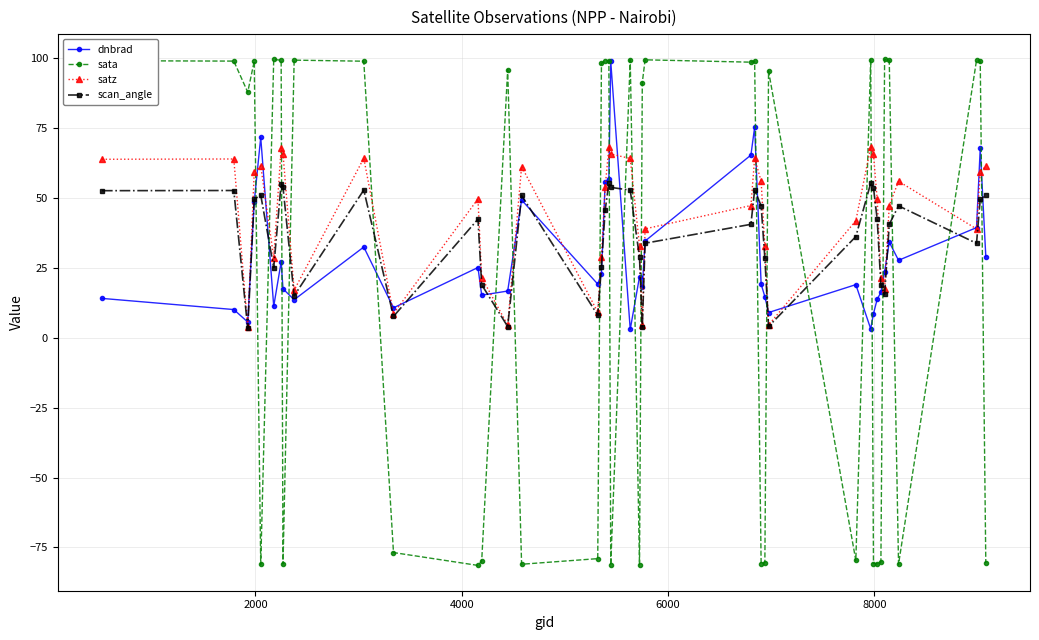

Is this an area chart (filled region under the line)?

No